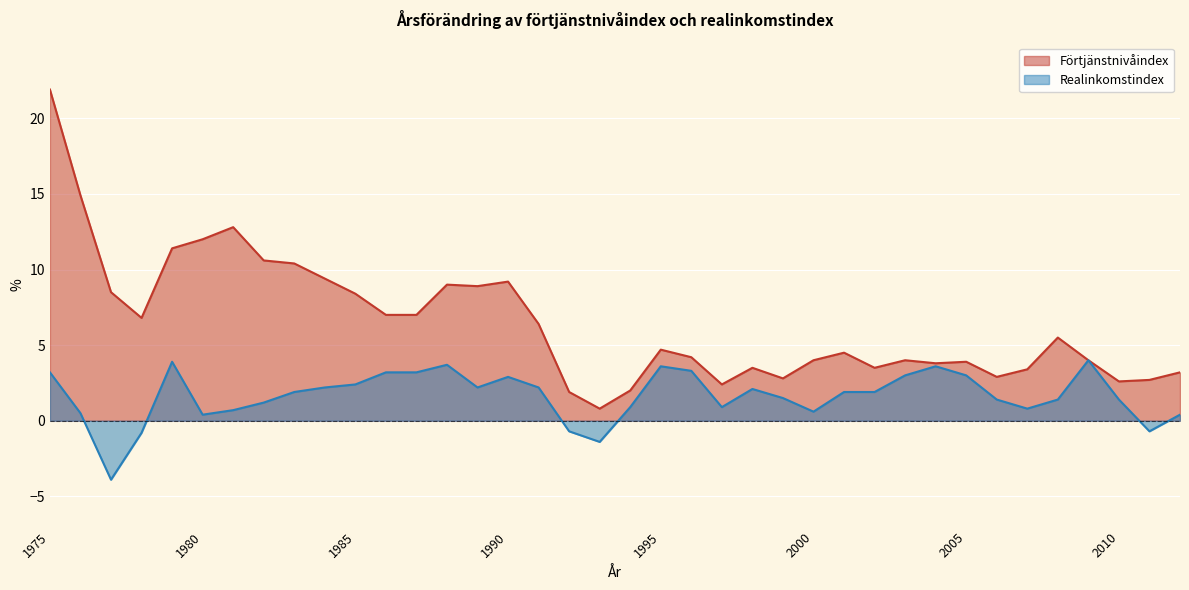

Read the Realinkomstindex value at 2011.

-0.7